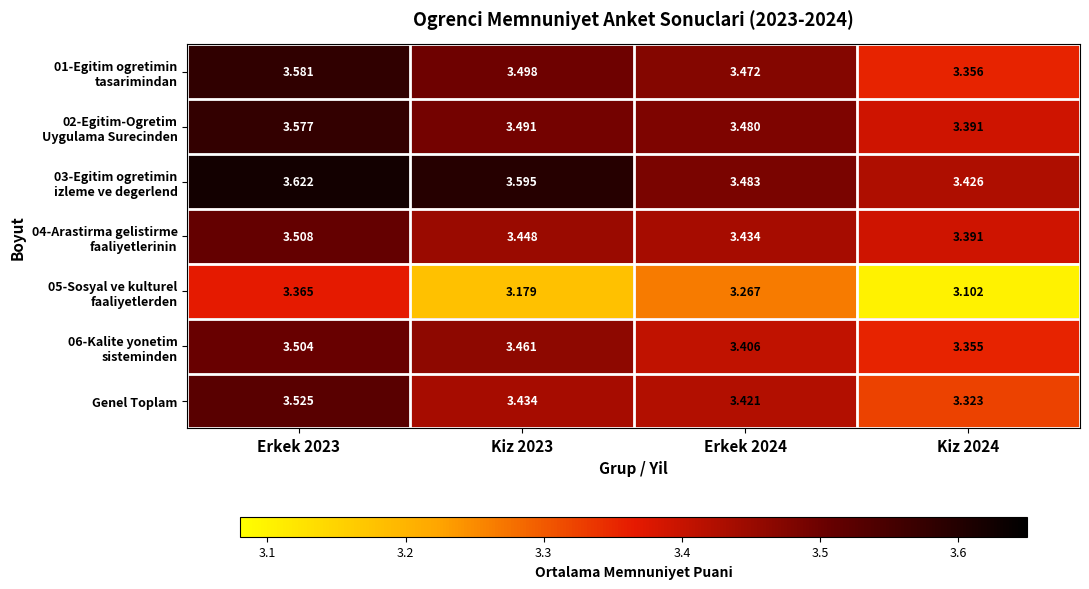

At Kiz 2023, list the series in order from smallest to largest.

05-Sosyal ve kulturel faaliyetlerden, Genel Toplam, 04-Arastirma gelistirme faaliyetlerinin, 06-Kalite yonetim sisteminden, 02-Egitim-Ogretim Uygulama Surecinden, 01-Egitim ogretimin tasarimindan, 03-Egitim ogretimin izleme ve degerlend